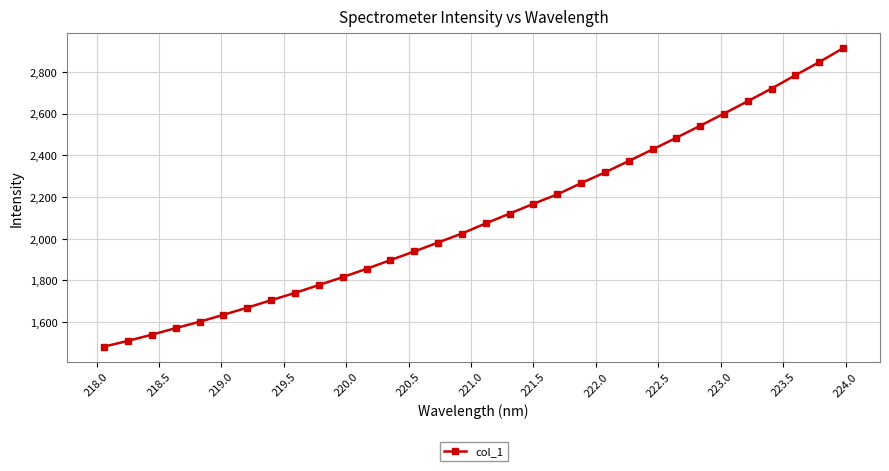

What is the average value?

2101.4